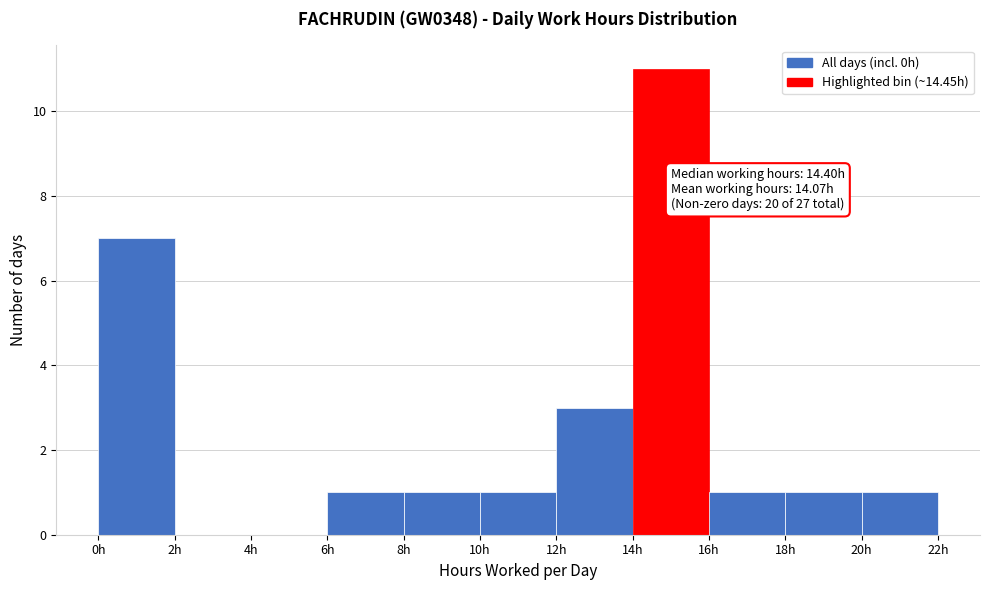

Which range on the x-axis has the tallest bar?

14 to 16